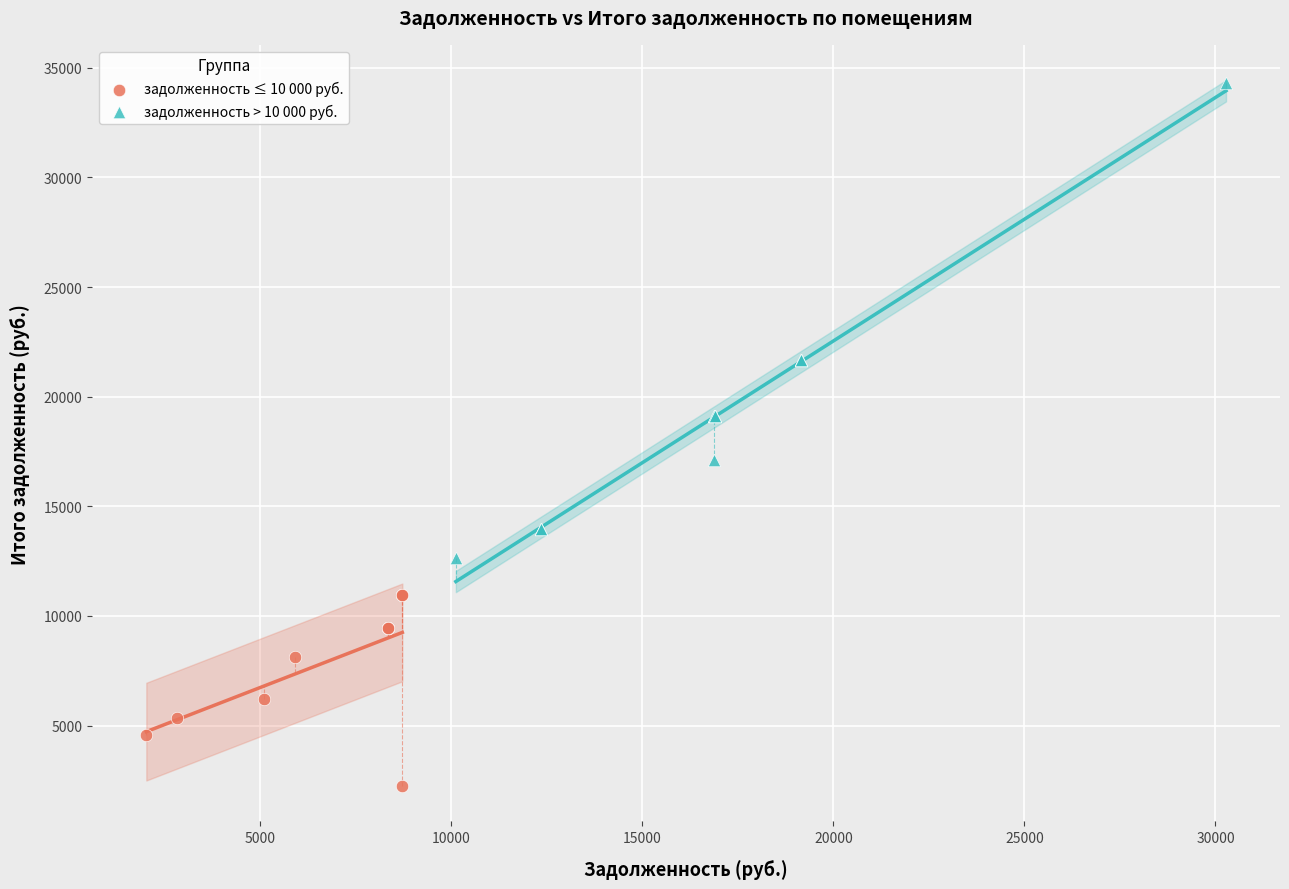

Which series has the largest Y range (max minus min)?

задолженность > 10 000 руб.